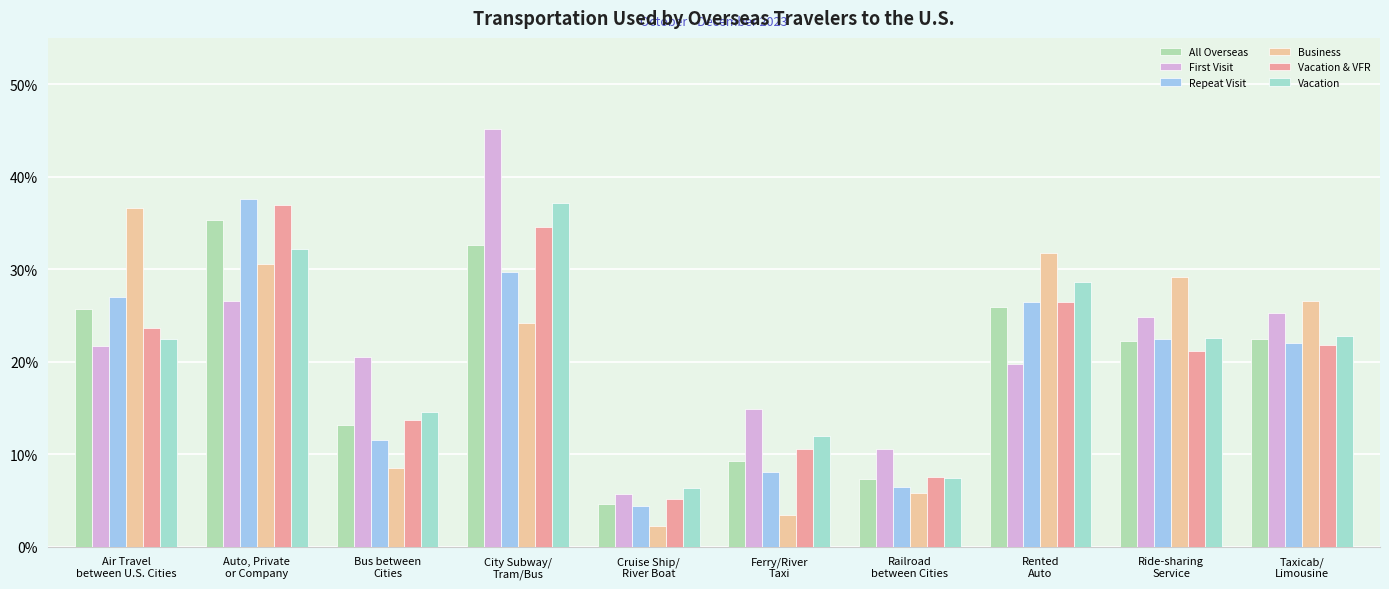

Does the chart contain any negative values?

No